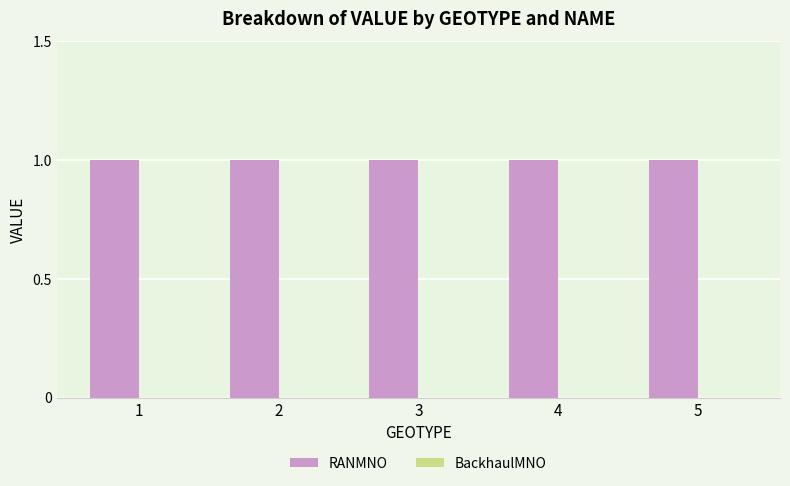

True or false: RANMNO has a value of 1 at 1.

True